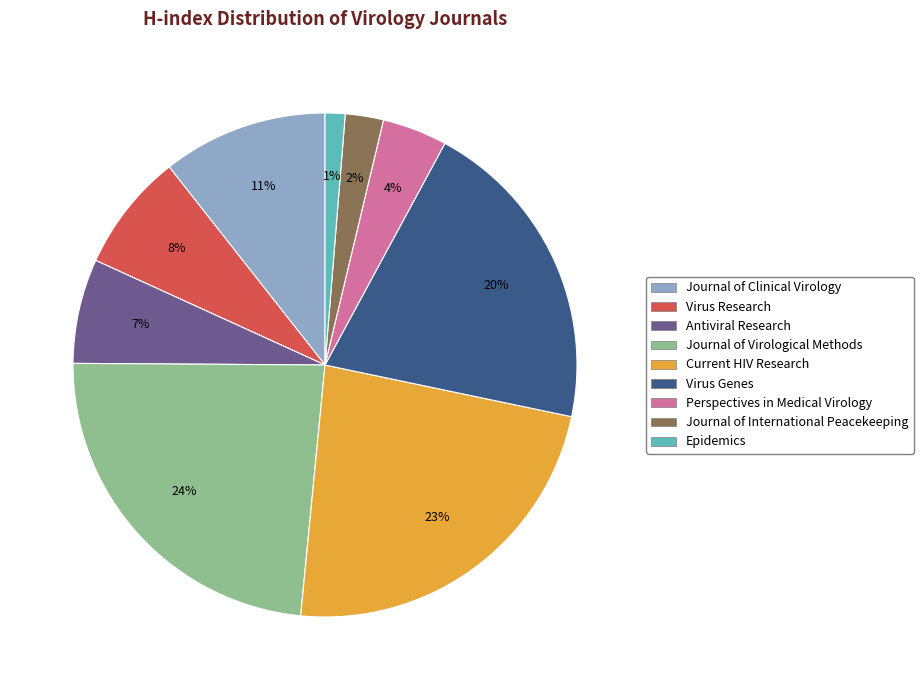

Approximately how many times larger is the value at Antiviral Research compared to Virus Genes?

0.3